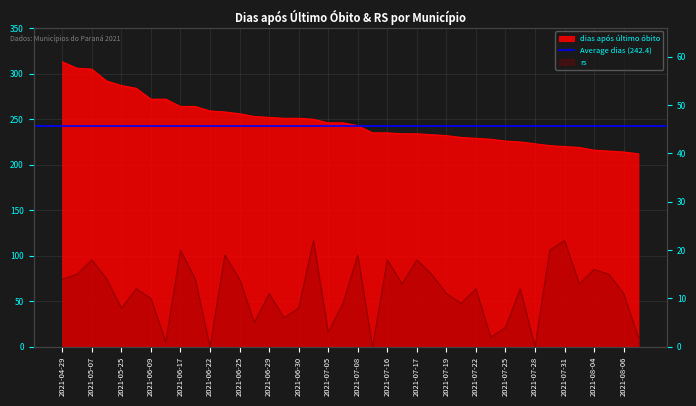

How many interior local valleys does the rs series have?

12